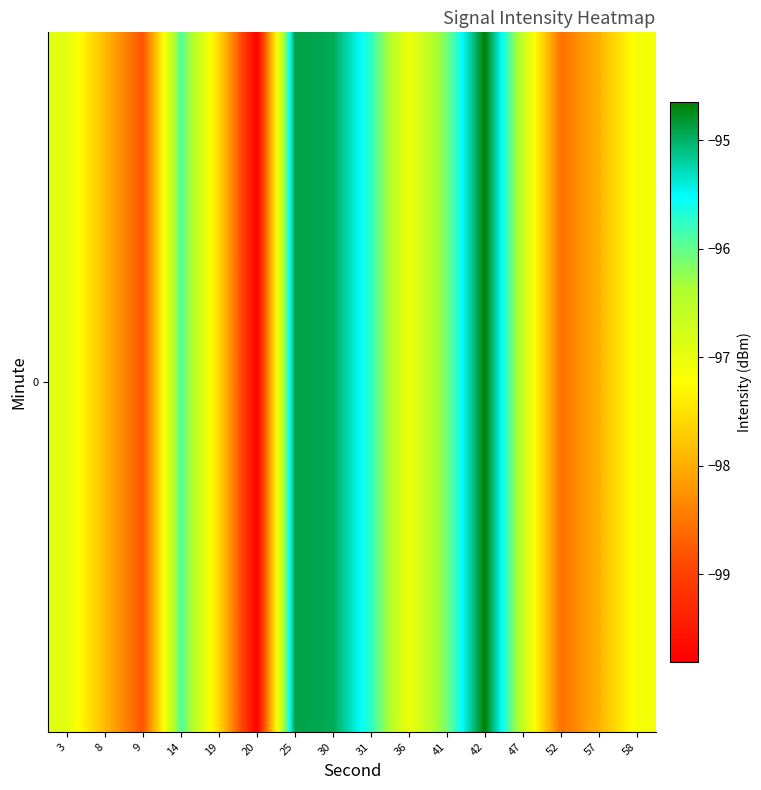

What is the difference between the values at 20 and 9?

1.0